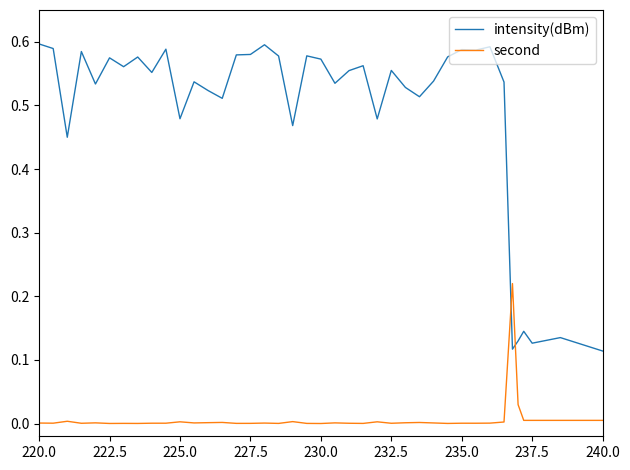

How many lines are shown in the chart?

2